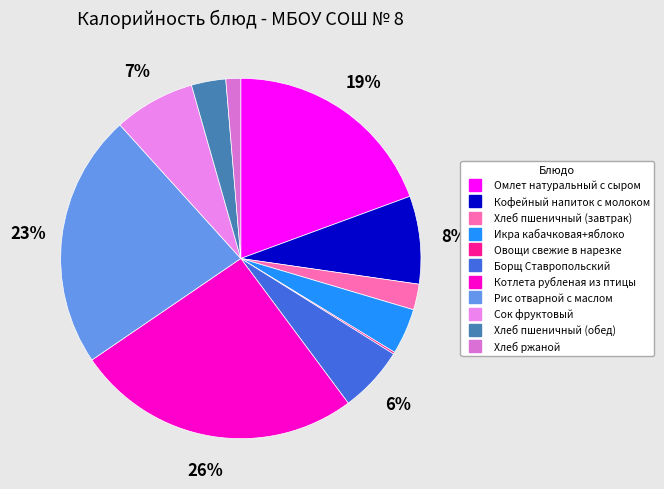

What percentage is the Борщ Ставропольский slice, to the nearest percent?

6%